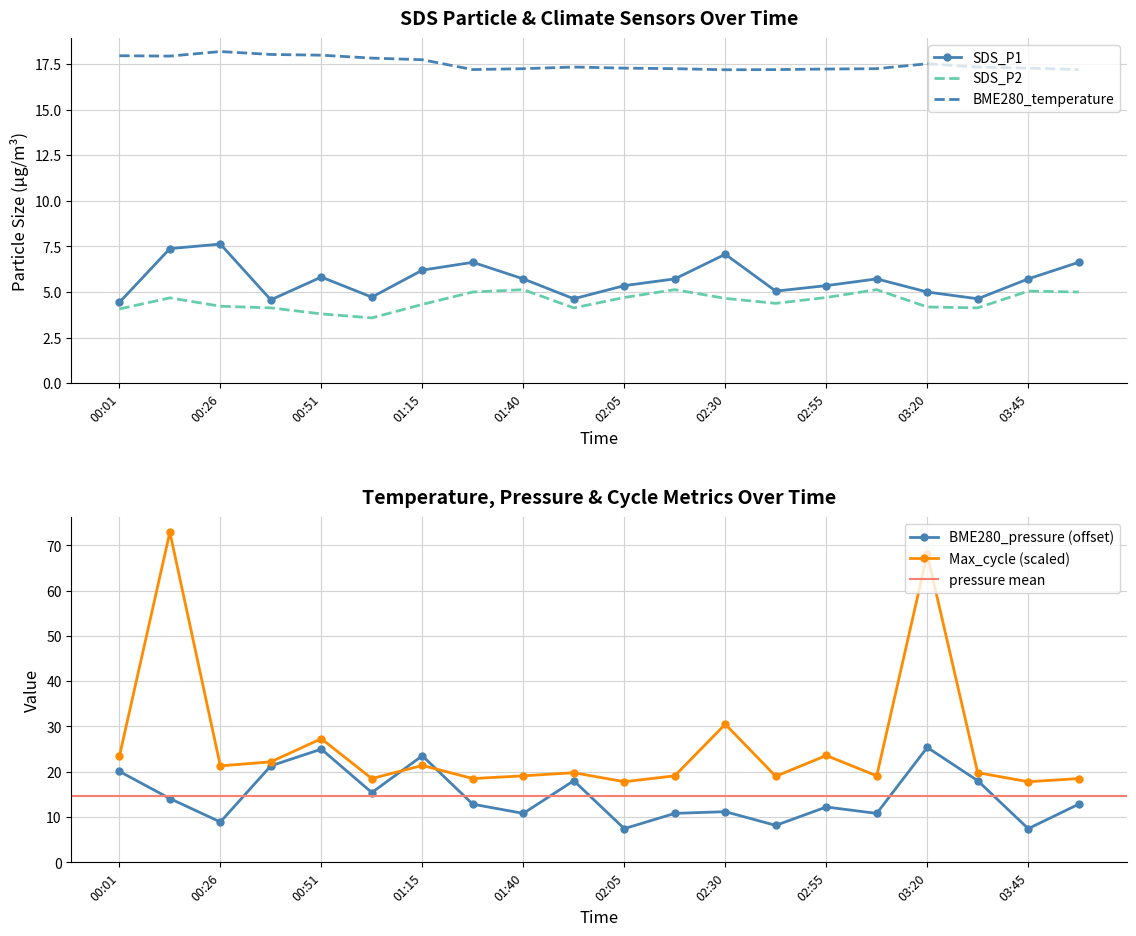

What is the label of the 10th point from the left?

01:53